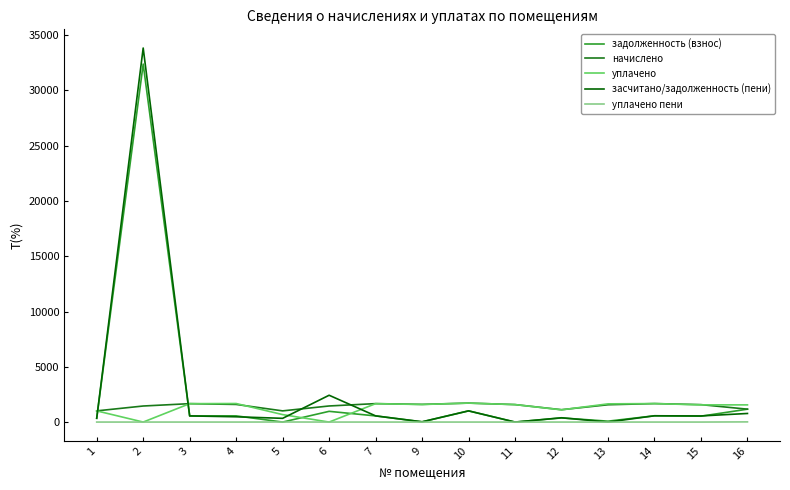

What is the total value across all series at 5?

2028.8